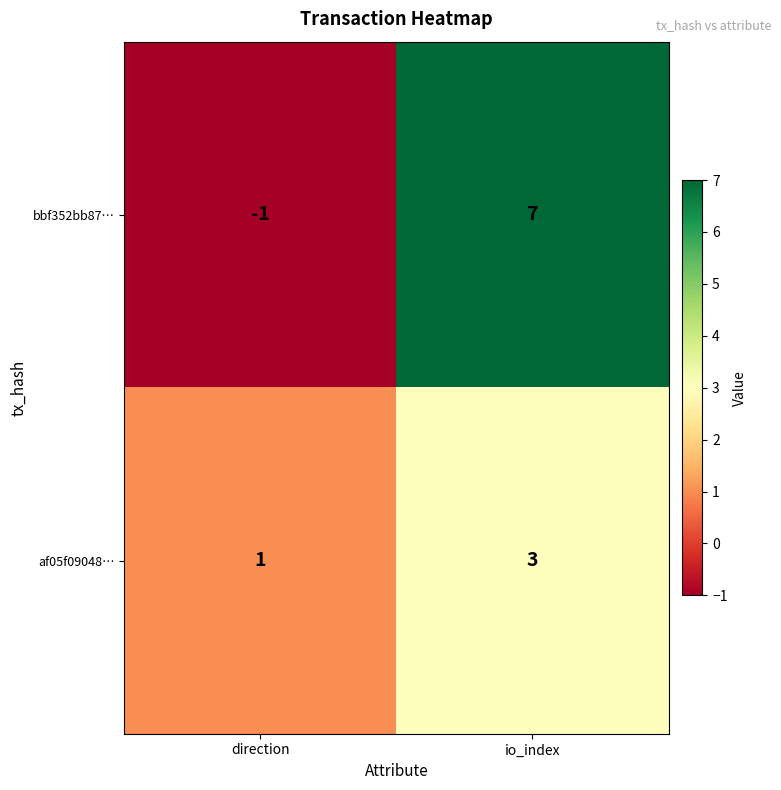

Reading left to right, what are all the values shown in this chart?

bbf352bb87…: direction=-1	io_index=7
af05f09048…: direction=1	io_index=3